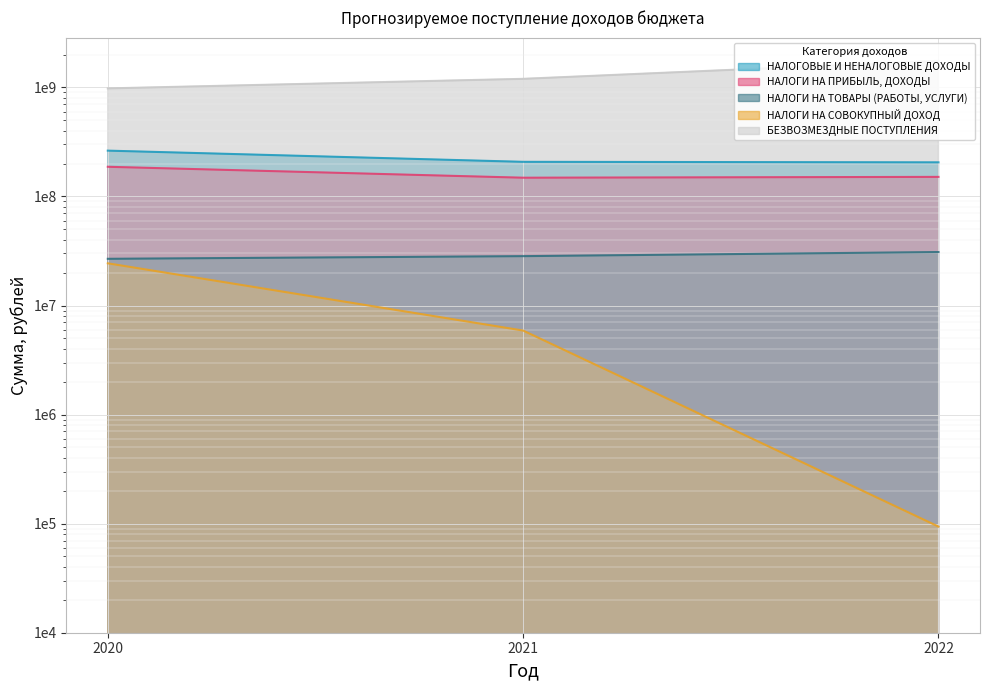

Which has a higher value, 2021 or 2022?

2021